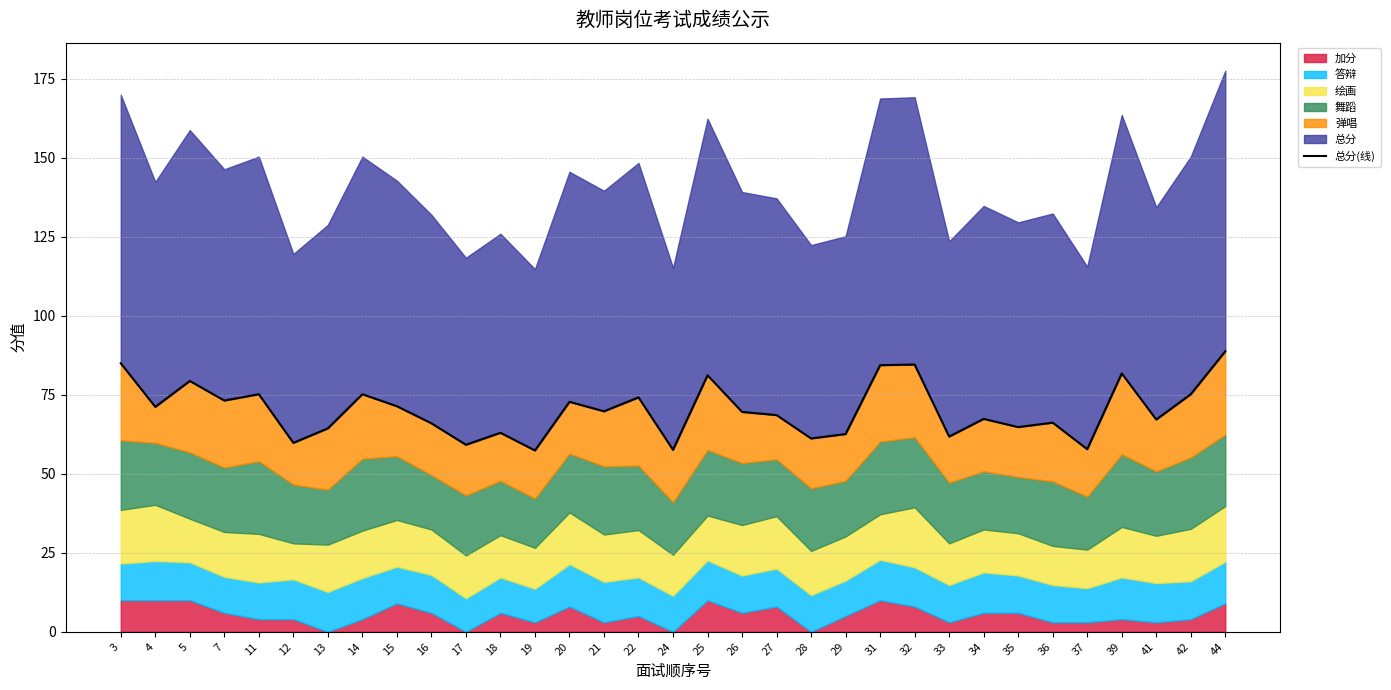

How many values exceed 69?

17